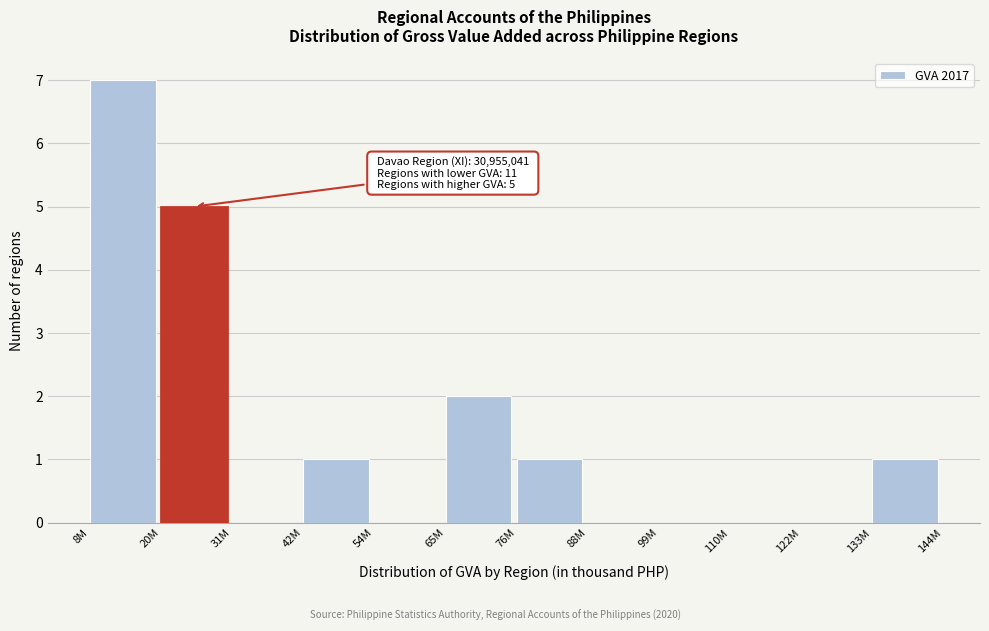

Reading right to left, transcribe all the data shown in this chart.

133M=1	122M=0	110M=0	99M=0	88M=0	76M=1	65M=2	54M=0	42M=1	31M=0	20M=5	8M=7